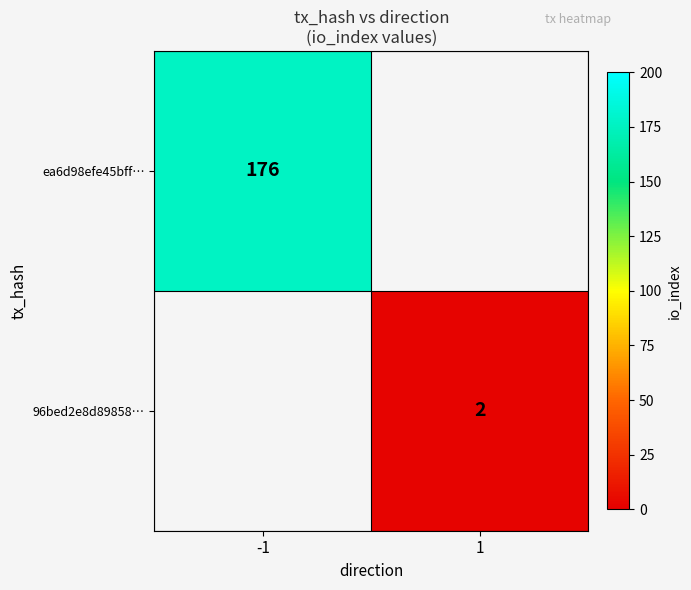

At which category does the chart reach its minimum across all series?

1